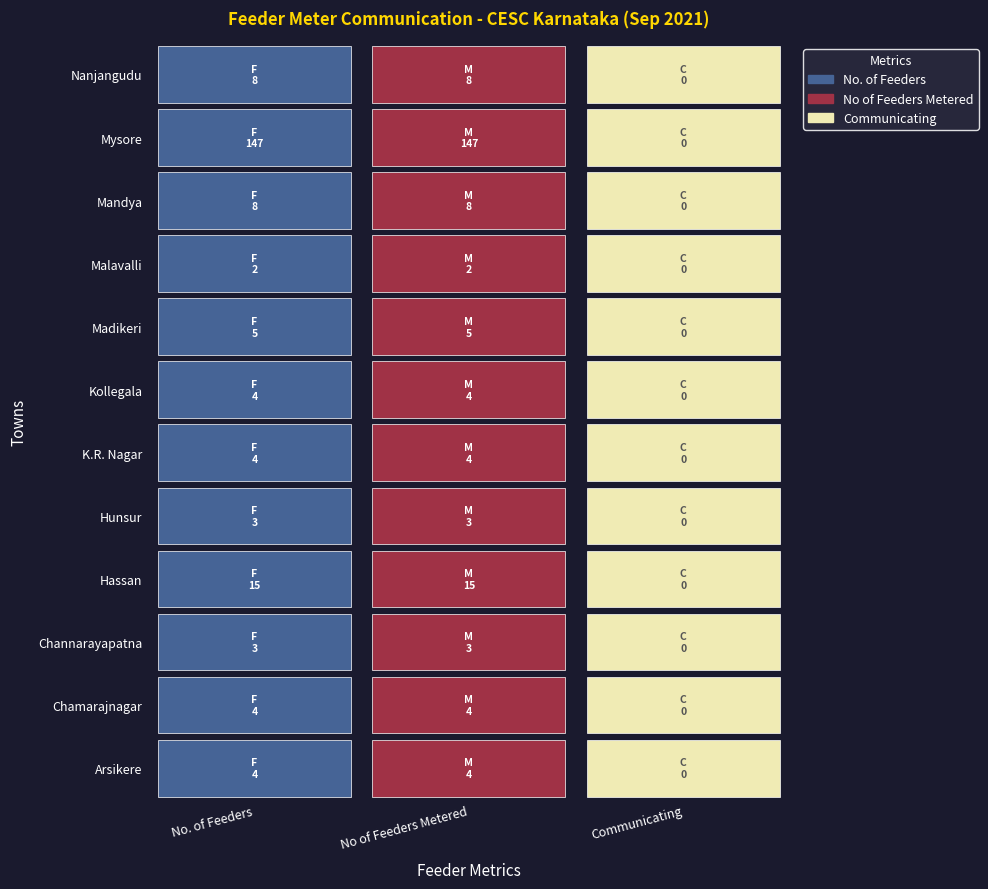

Reading left to right, what are all the values shown in this chart?

No. of Feeders: Arsikere=4	Chamarajnagar=4	Channarayapatna=3	Hassan=15	Hunsur=3	K.R. Nagar=4	Kollegala=4	Madikeri=5	Malavalli=2	Mandya=8	Mysore=147	Nanjangudu=8
No of Feeders Metered: Arsikere=4	Chamarajnagar=4	Channarayapatna=3	Hassan=15	Hunsur=3	K.R. Nagar=4	Kollegala=4	Madikeri=5	Malavalli=2	Mandya=8	Mysore=147	Nanjangudu=8
Communicating: Arsikere=0	Chamarajnagar=0	Channarayapatna=0	Hassan=0	Hunsur=0	K.R. Nagar=0	Kollegala=0	Madikeri=0	Malavalli=0	Mandya=0	Mysore=0	Nanjangudu=0